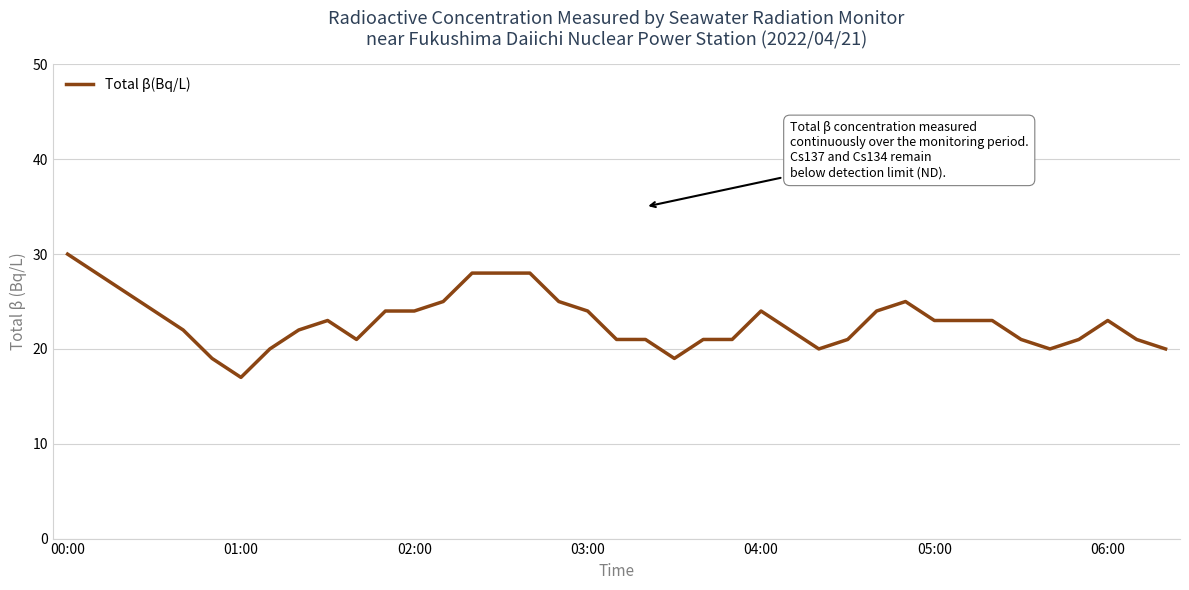

What is the greatest value displayed?

30